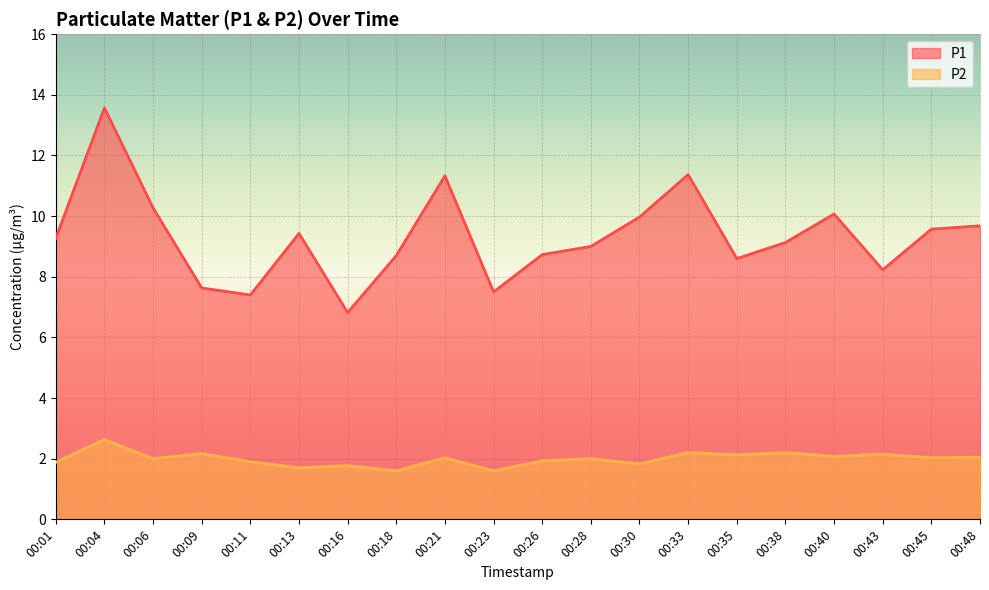

What is the spread (max minus min) of values at 00:06?

8.3